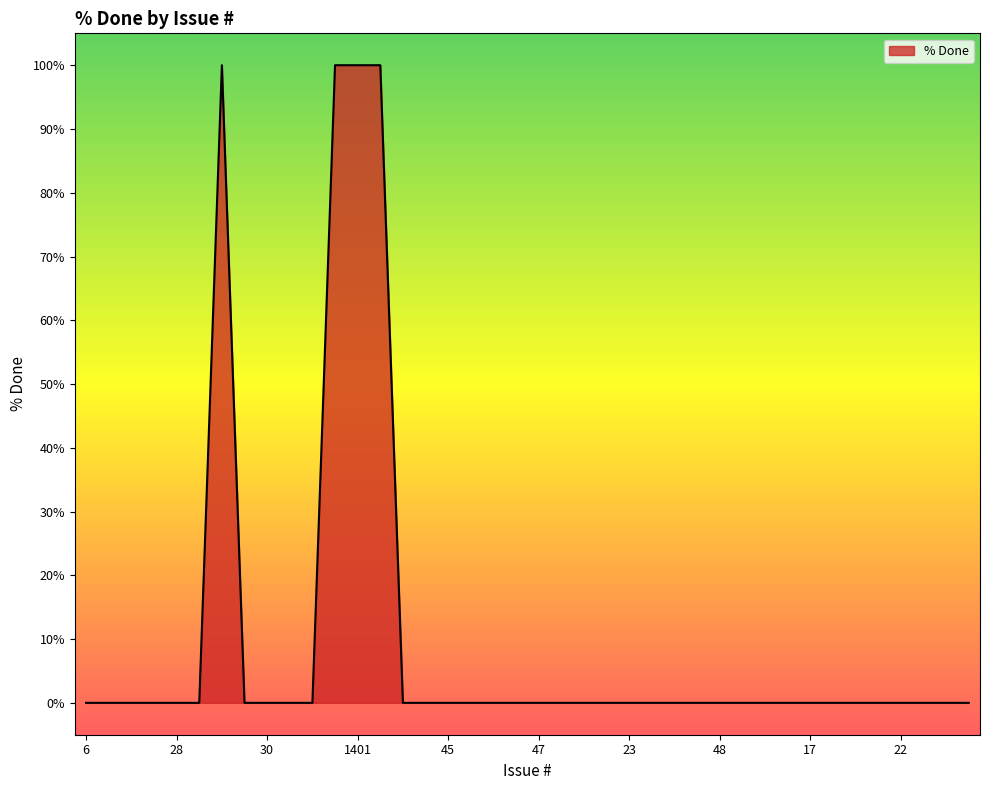

What is the greatest value displayed?

100